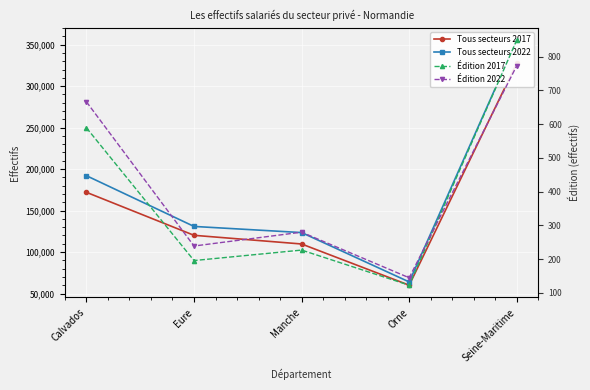

Reading left to right, transcribe all the data shown in this chart.

Tous secteurs 2017: Calvados=172005	Eure=120167	Manche=109707	Orne=60016	Seine-Maritime=327851
Tous secteurs 2022: Calvados=192030	Eure=130871	Manche=123465	Orne=63964	Seine-Maritime=355633
Édition 2017: Calvados=589	Eure=196	Manche=227	Orne=123	Seine-Maritime=849
Édition 2022: Calvados=666	Eure=239	Manche=280	Orne=145	Seine-Maritime=773